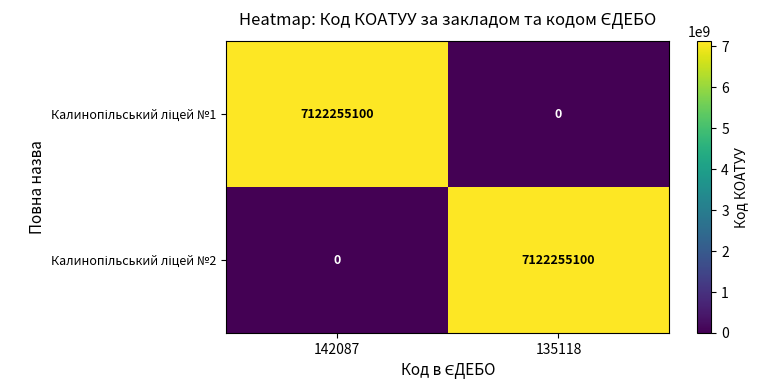

At how many categories does at least one series exceed 6062091091?

2